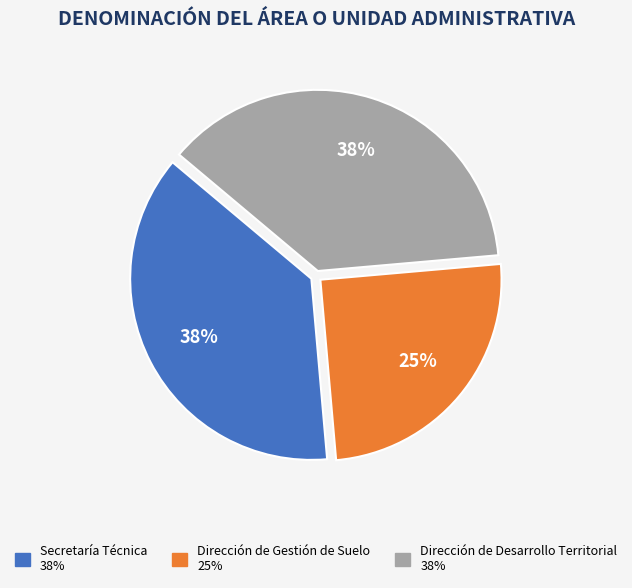

Does Dirección de Desarrollo Territorial represent more than half of the total?

No